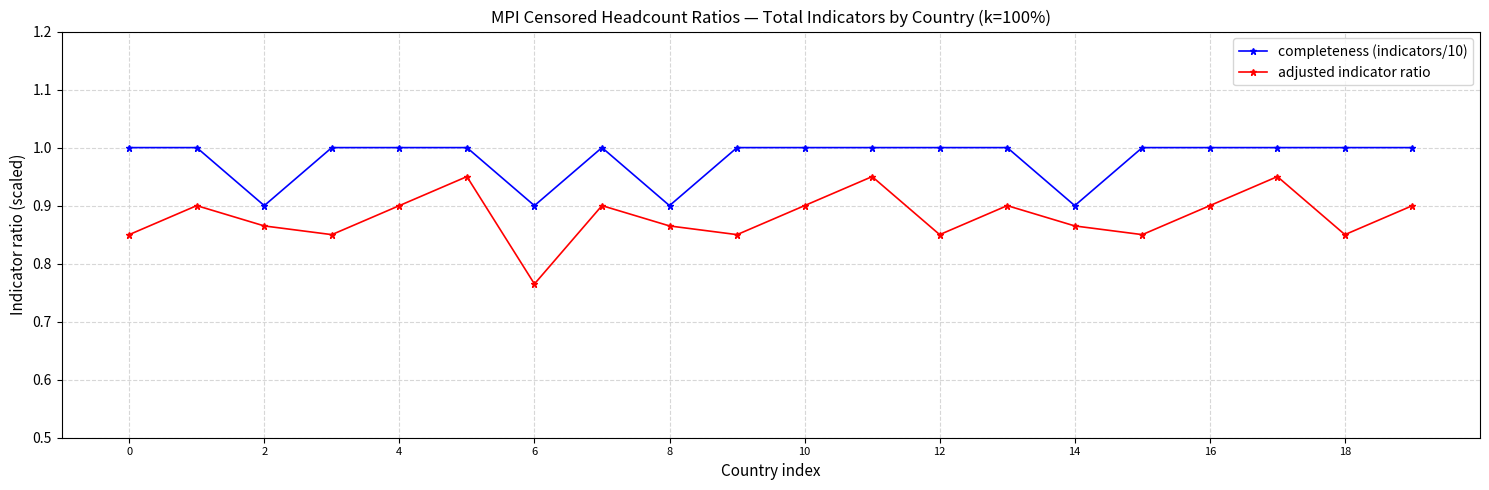

What is the greatest value displayed?

1.0